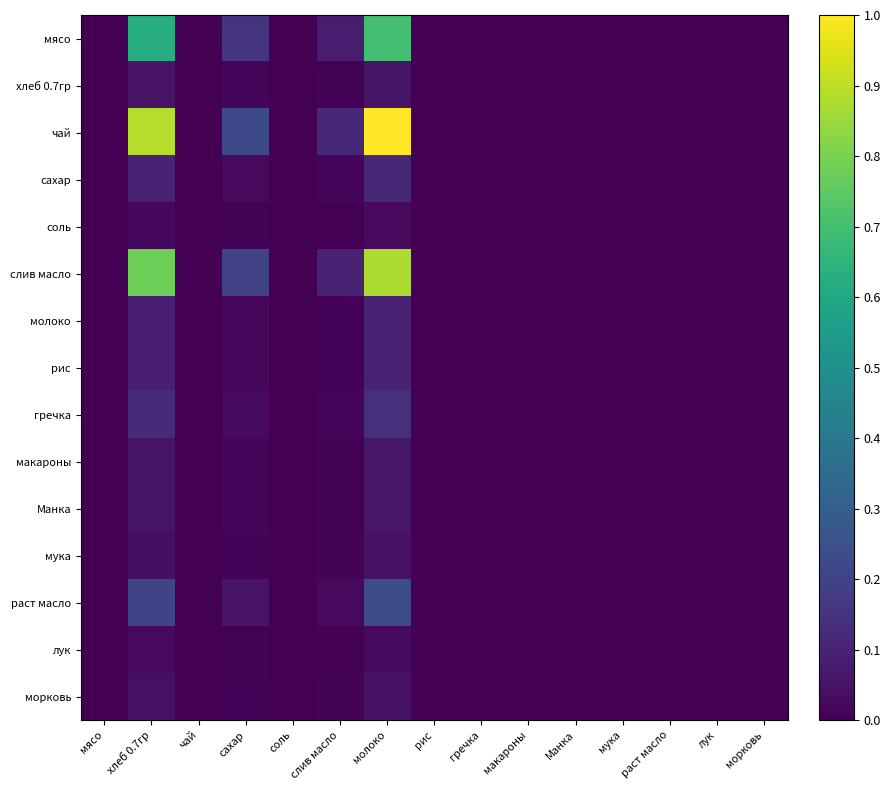

What is the greatest value displayed?

1.0